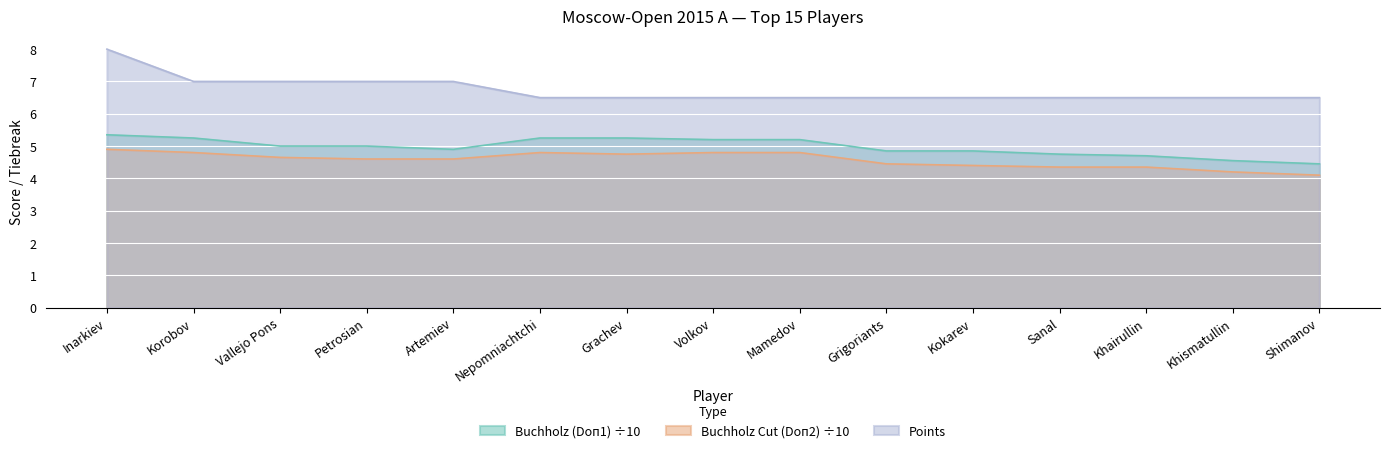

Reading left to right, list all the values displayed in this chart.

Points: Inarkiev=8.0	Korobov=7.0	Vallejo Pons=7.0	Petrosian=7.0	Artemiev=7.0	Nepomniachtchi=6.5	Grachev=6.5	Volkov=6.5	Mamedov=6.5	Grigoriants=6.5	Kokarev=6.5	Sanal=6.5	Khairullin=6.5	Khismatullin=6.5	Shimanov=6.5
Buchholz (Doп1): Inarkiev=5.3	Korobov=5.2	Vallejo Pons=5.0	Petrosian=5.0	Artemiev=4.9	Nepomniachtchi=5.2	Grachev=5.2	Volkov=5.2	Mamedov=5.2	Grigoriants=4.8	Kokarev=4.8	Sanal=4.8	Khairullin=4.7	Khismatullin=4.5	Shimanov=4.5
Buchholz Cut (Doп2): Inarkiev=4.9	Korobov=4.8	Vallejo Pons=4.7	Petrosian=4.6	Artemiev=4.6	Nepomniachtchi=4.8	Grachev=4.8	Volkov=4.8	Mamedov=4.8	Grigoriants=4.5	Kokarev=4.4	Sanal=4.3	Khairullin=4.3	Khismatullin=4.2	Shimanov=4.1